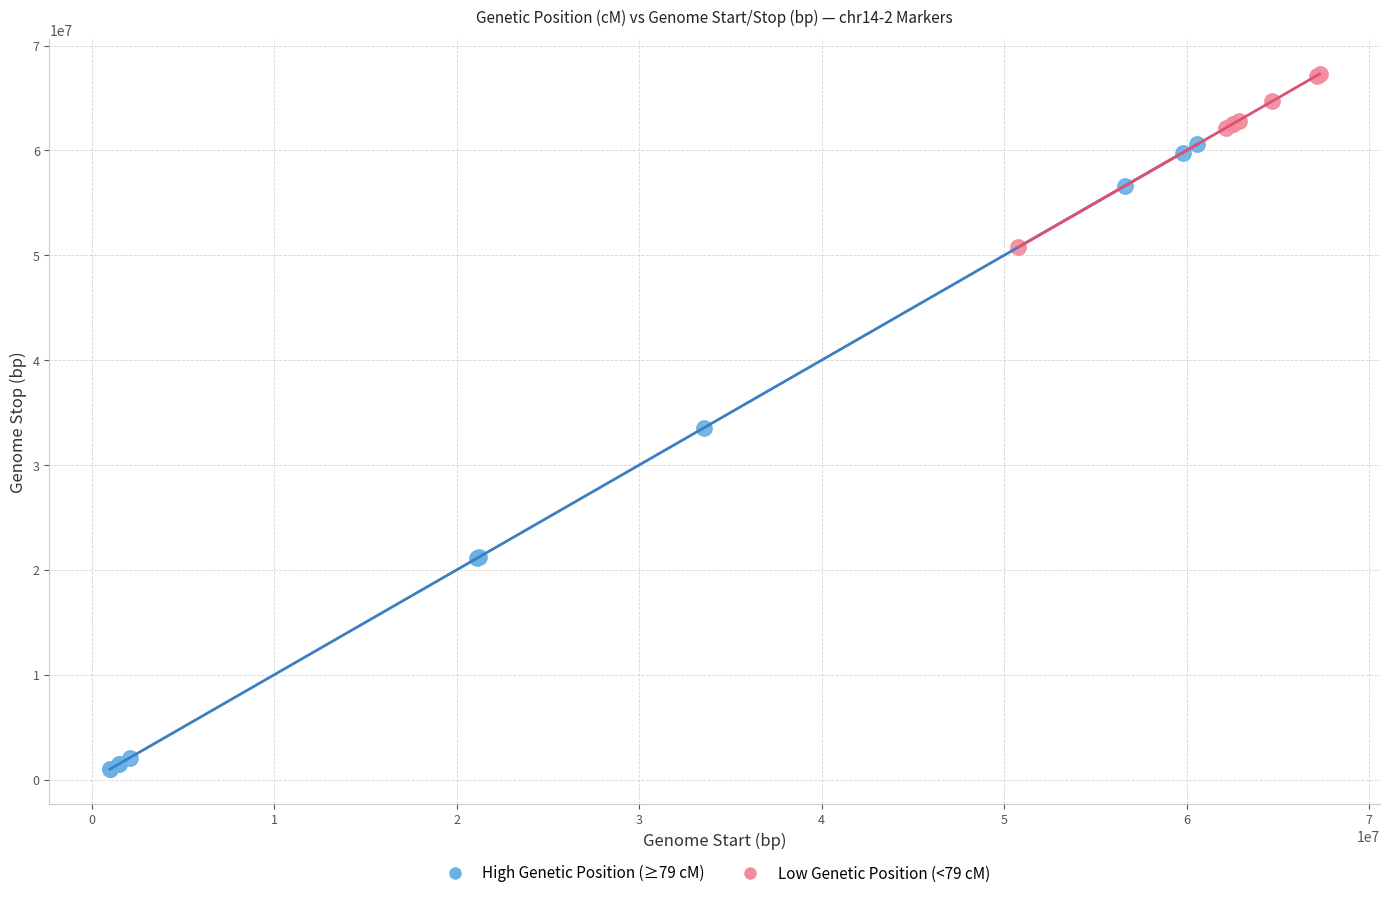

Which series contains the lowest Y value?

High Genetic Position (≥79 cM)